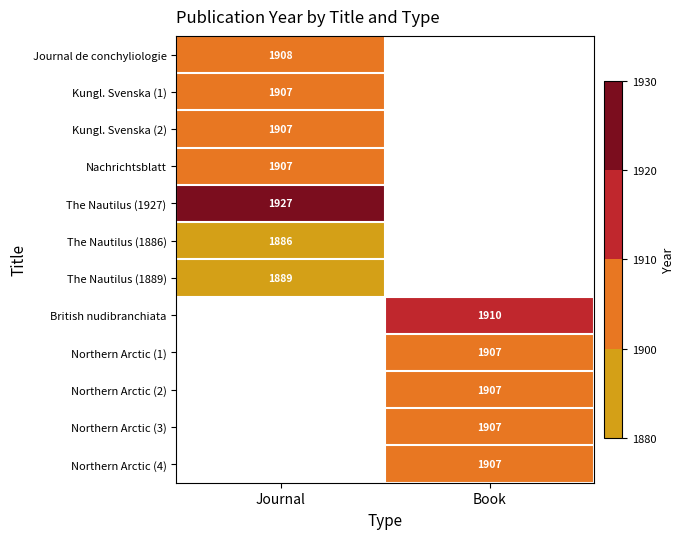

Is the value of The Nautilus (1889) at Journal greater than the value of Northern Arctic (1) at Book?

No